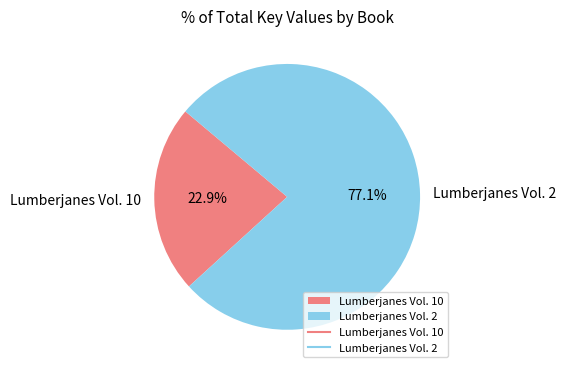

What is the smallest slice in the pie chart?

Lumberjanes Vol. 10